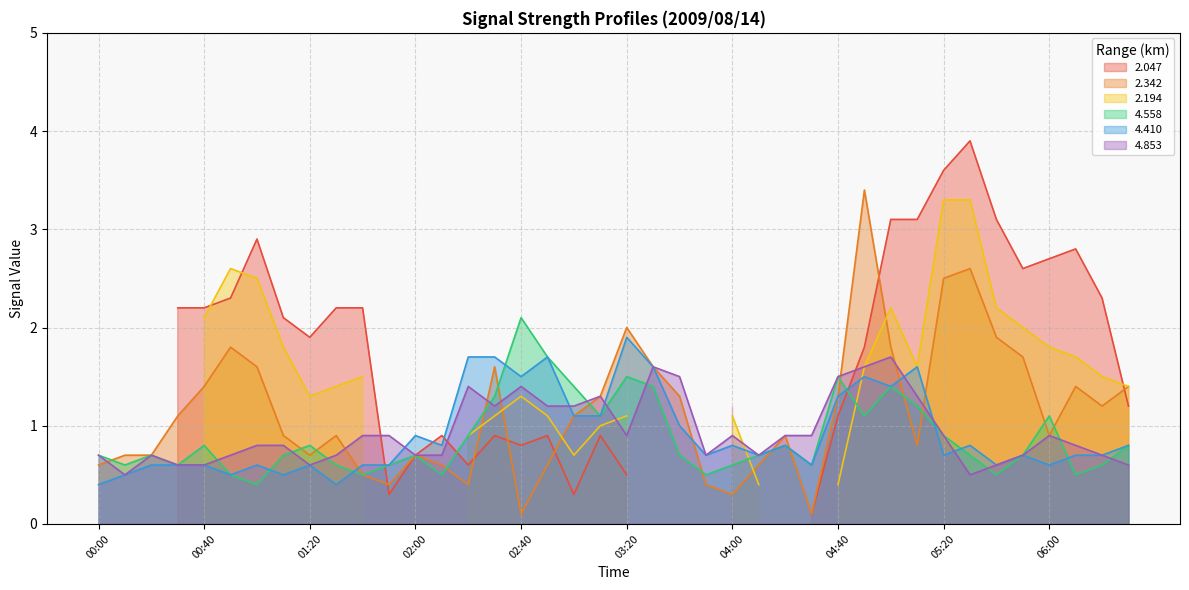

What is the difference between the maximum and minimum values in the 4.410 series?

1.5